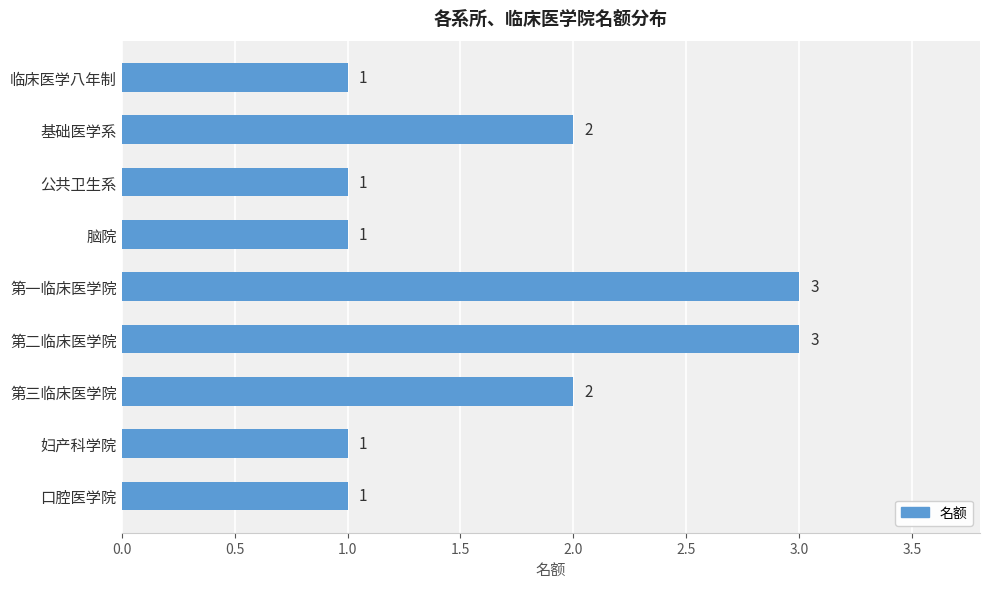

What is the maximum value shown in the chart?

3